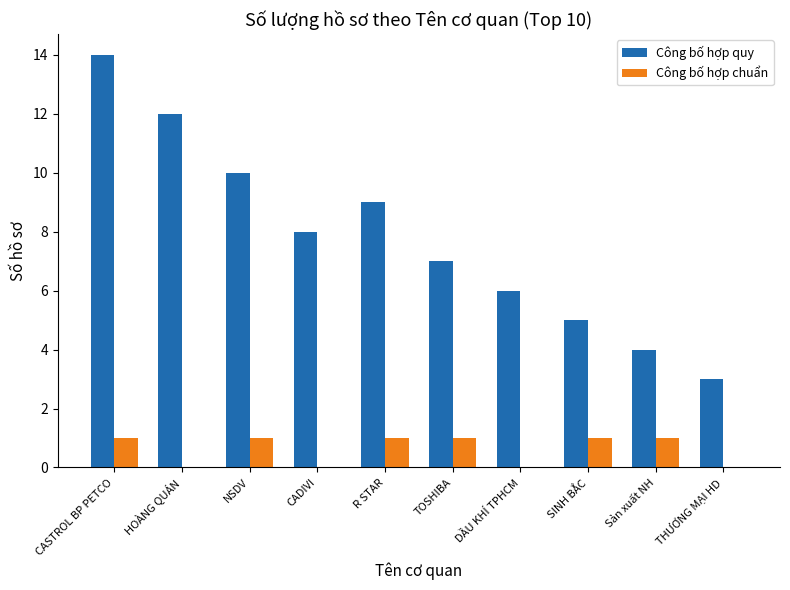

What are all the series names shown in the legend?

Công bố hợp quy, Công bố hợp chuẩn